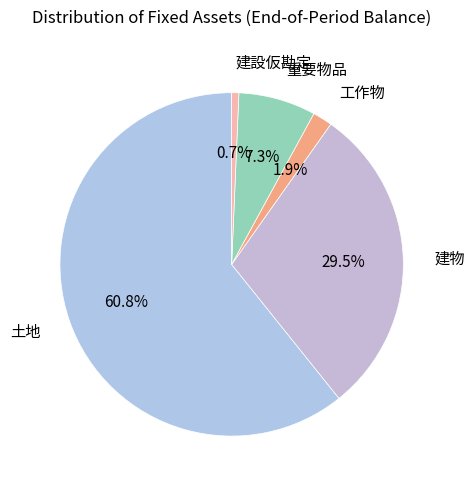

Between 工作物 and 建設仮勘定, which is larger?

工作物